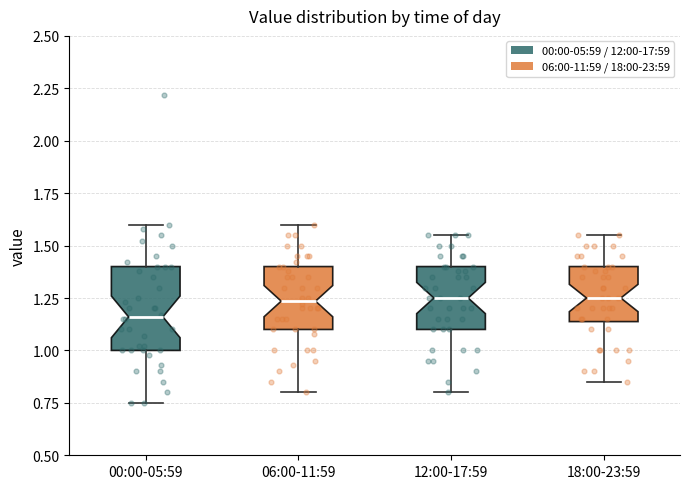

Which box is the tallest, from its lower edge to its upper edge?

00:00-05:59